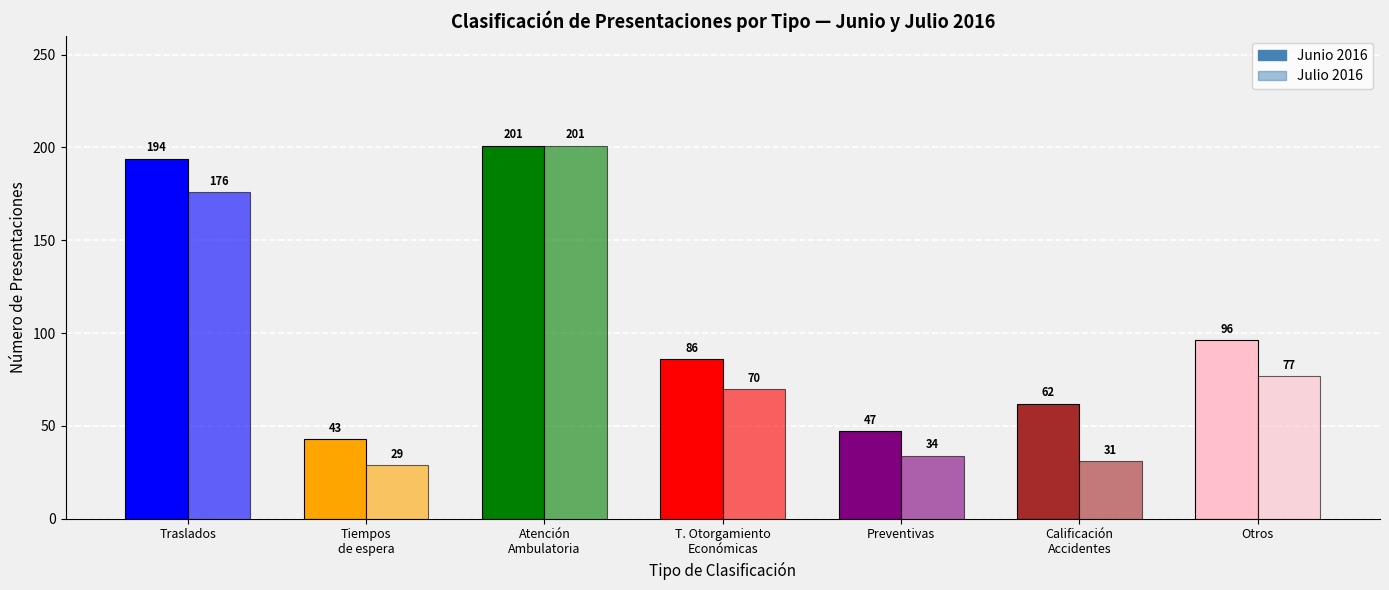

Is the value of Junio 2016 at Preventivas greater than the value of Julio 2016 at Otros?

No